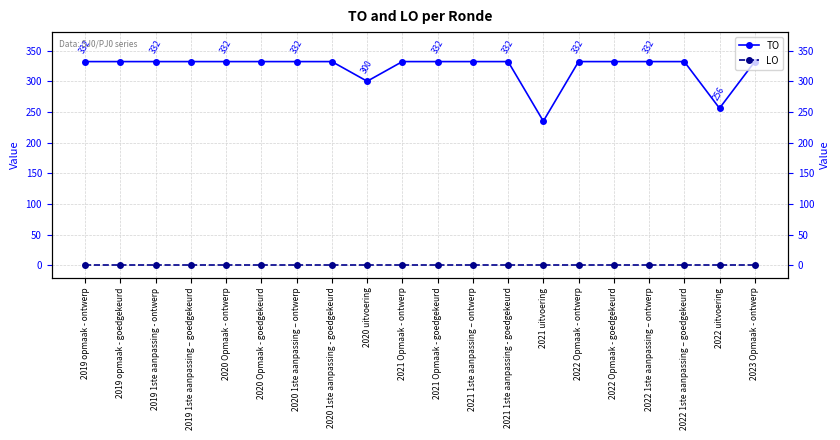

What is the approximate value of TO at 2019 1ste aanpassing - ontwerp, to the nearest 10?

330